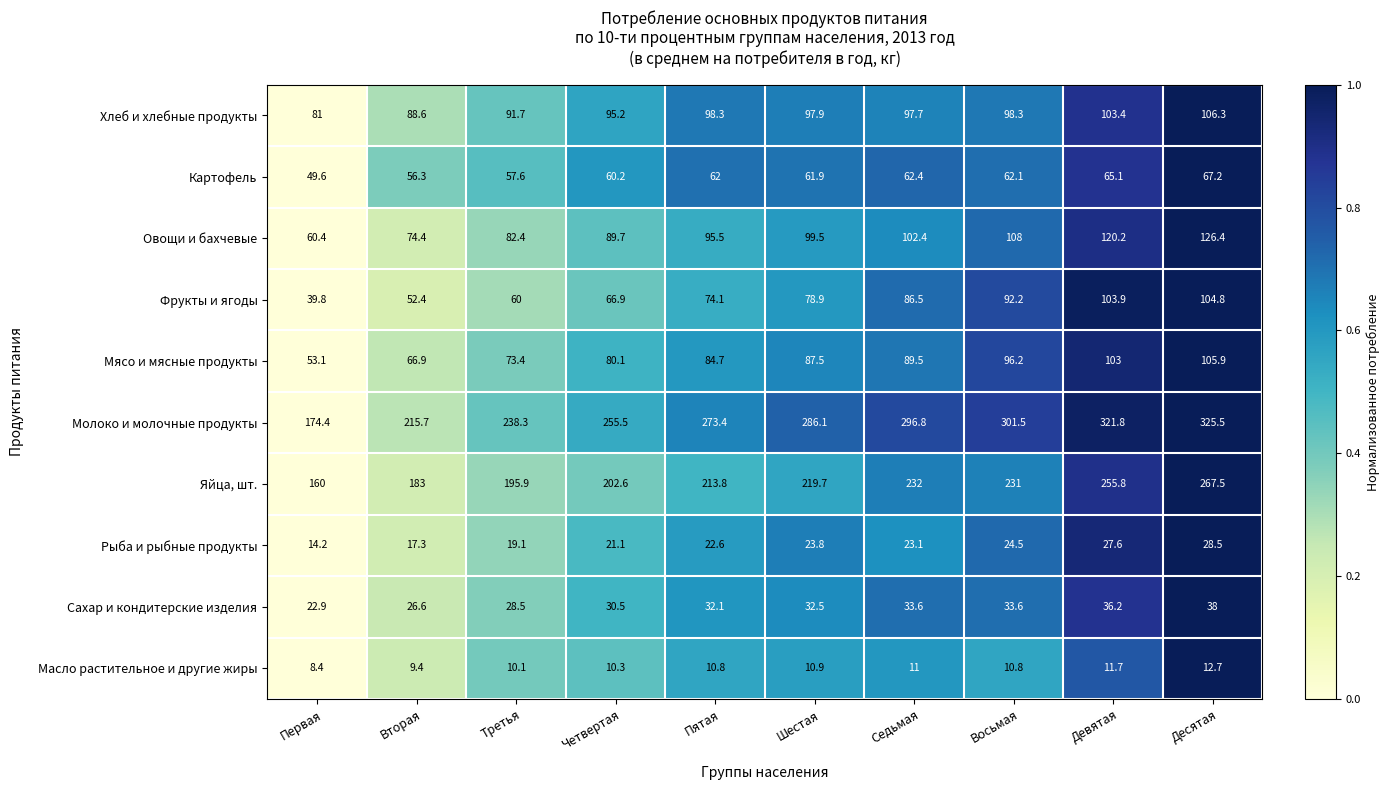

What is the spread (max minus min) of values at Вторая?

206.3